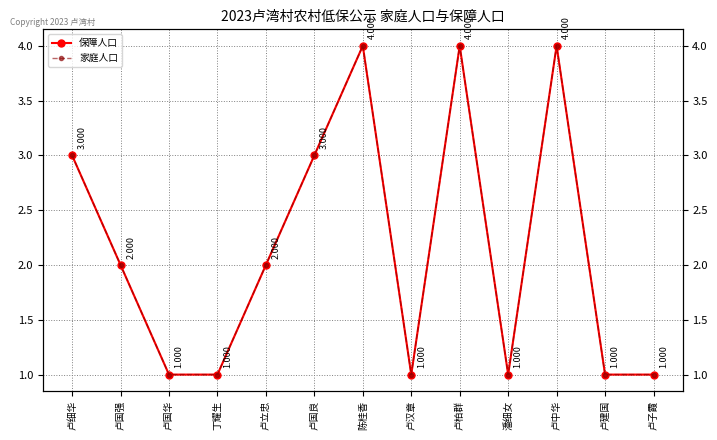

Which series changed the most between 卢国华 and 卢子霞?

保障人口